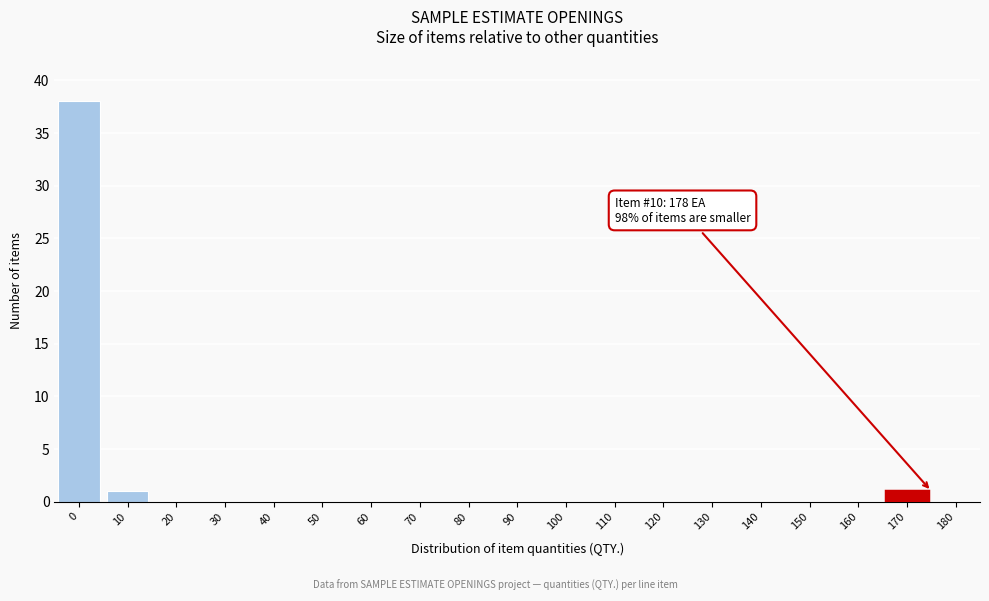

Reading left to right, transcribe all the data shown in this chart.

0=38	10=1	20=0	30=0	40=0	50=0	60=0	70=0	80=0	90=0	100=0	110=0	120=0	130=0	140=0	150=0	160=0	170=1	180=0